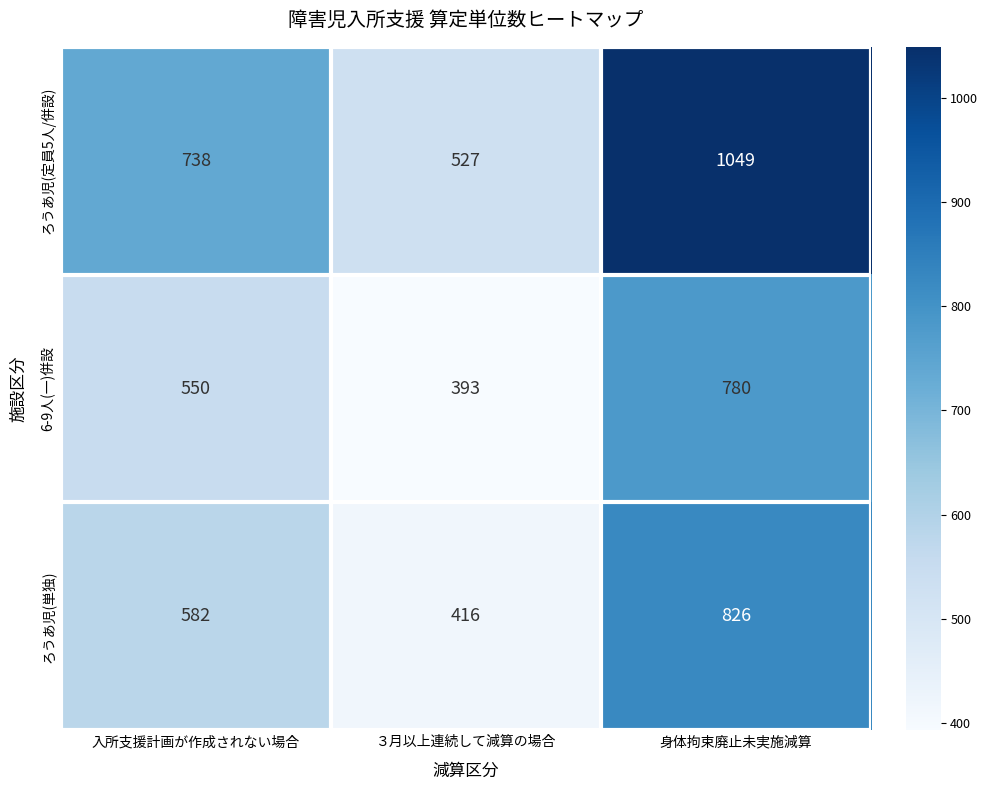

Which series has the largest range (max minus min)?

ろうあ児(定員5人/併設)